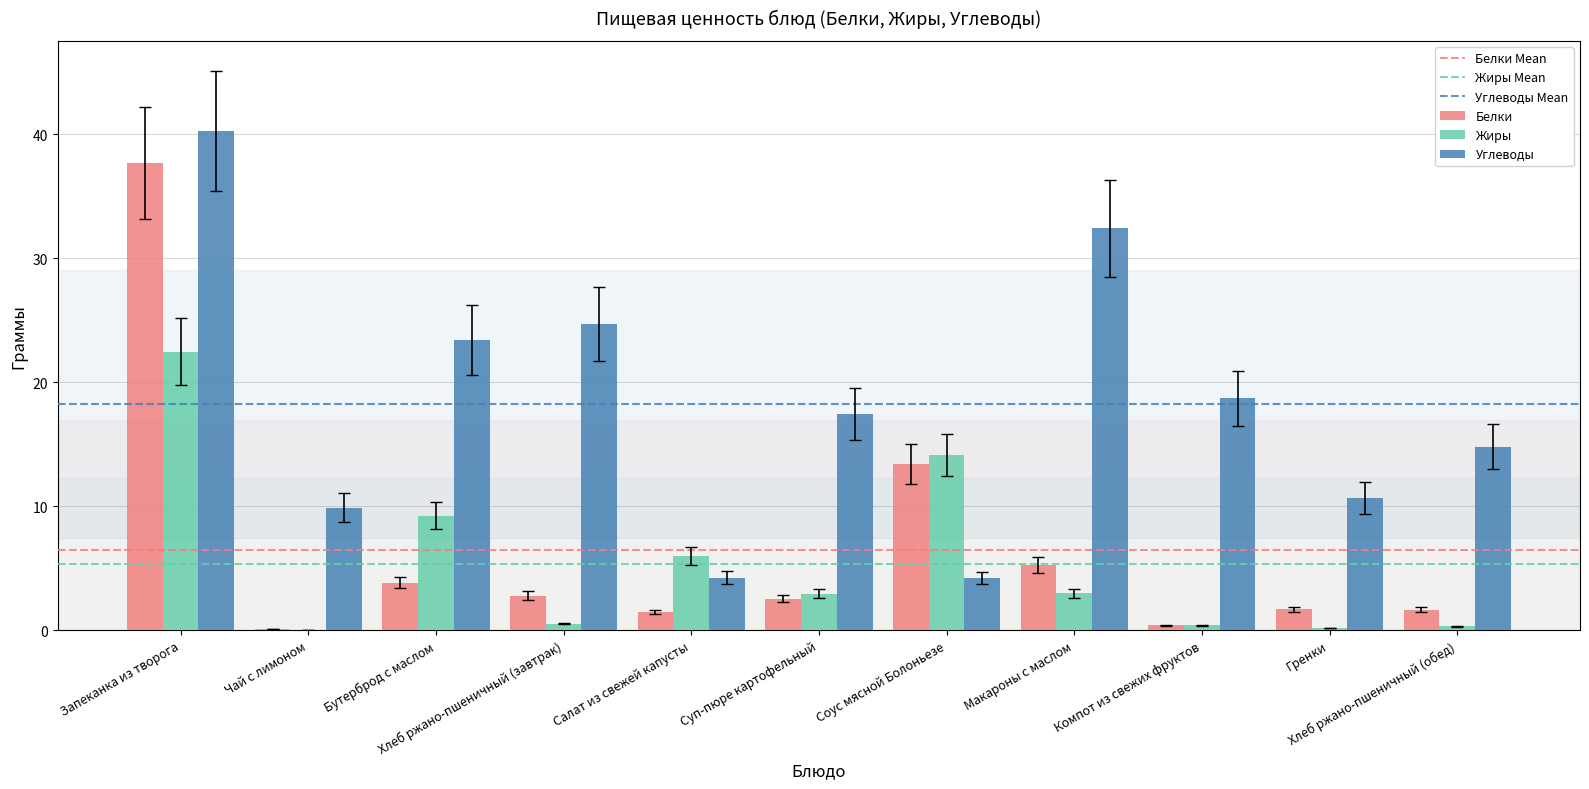

What is the sum of all Углеводы values?

200.8